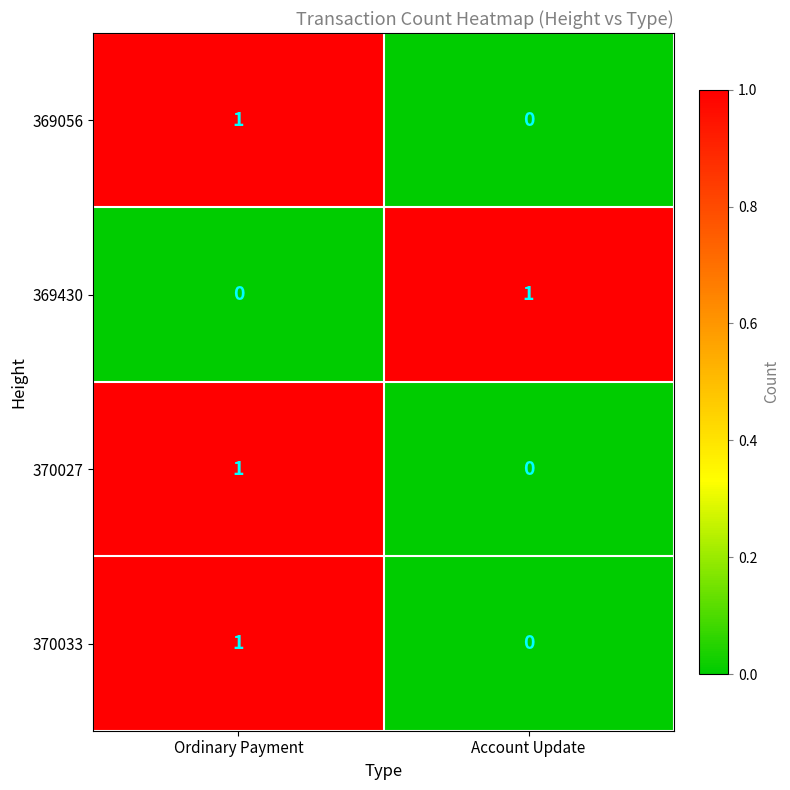

What is the spread (max minus min) of values at Ordinary Payment?

1